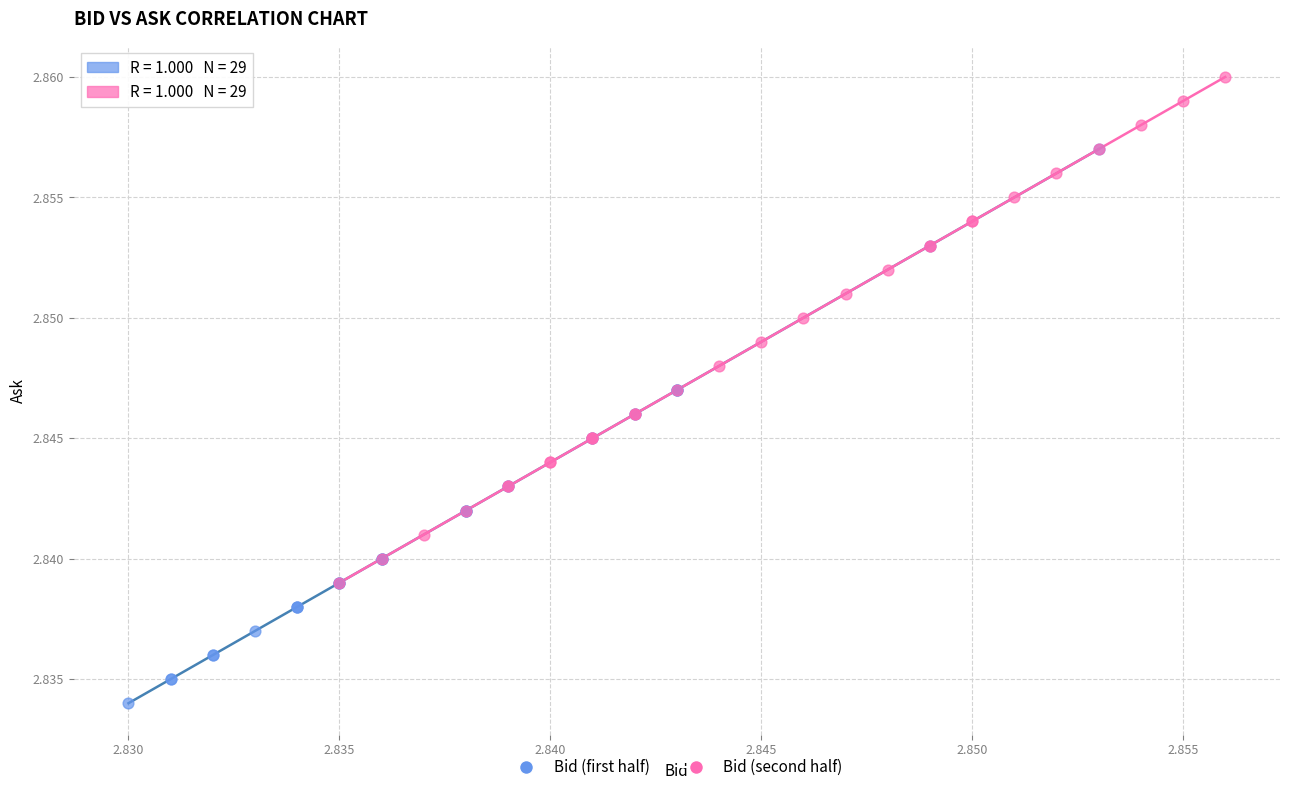

Which series contains the lowest Y value?

Bid (first half)